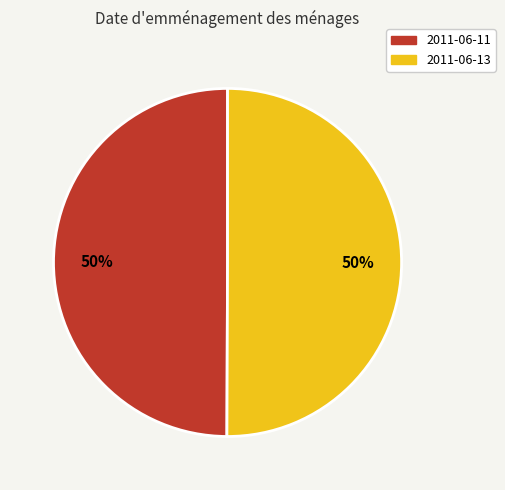

What percentage is the 2011-06-13 slice, to the nearest percent?

50%